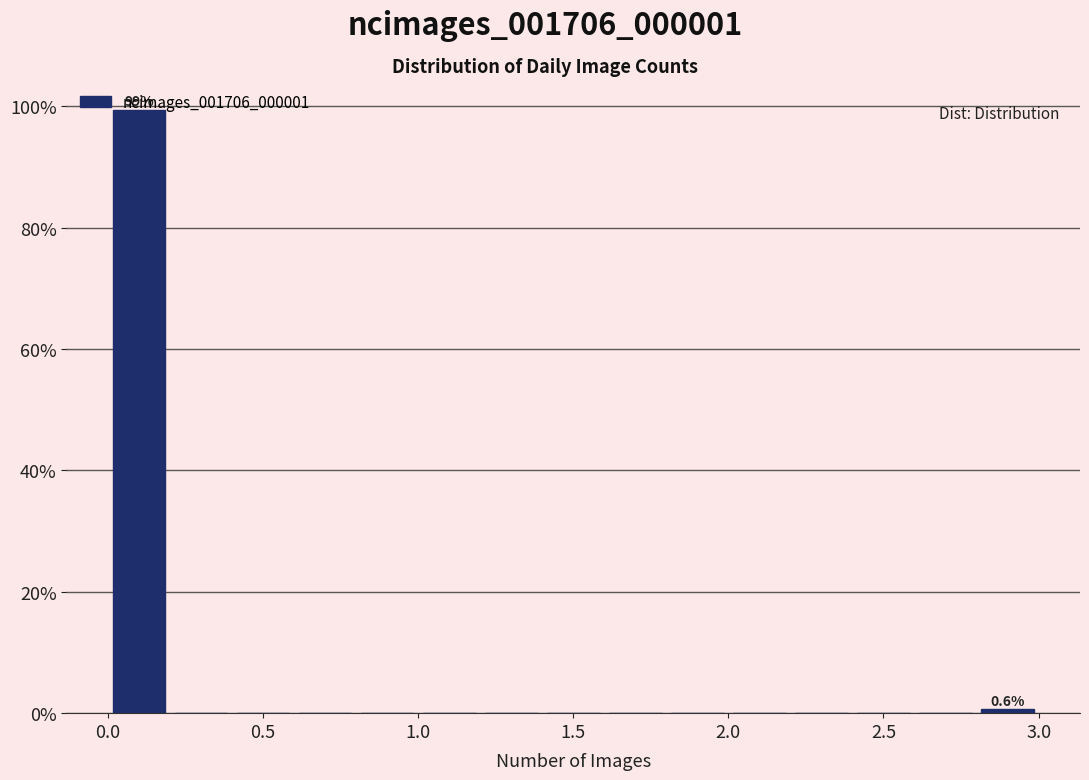

Over which range of the x-axis is the bar tallest?

0.0 to 0.2